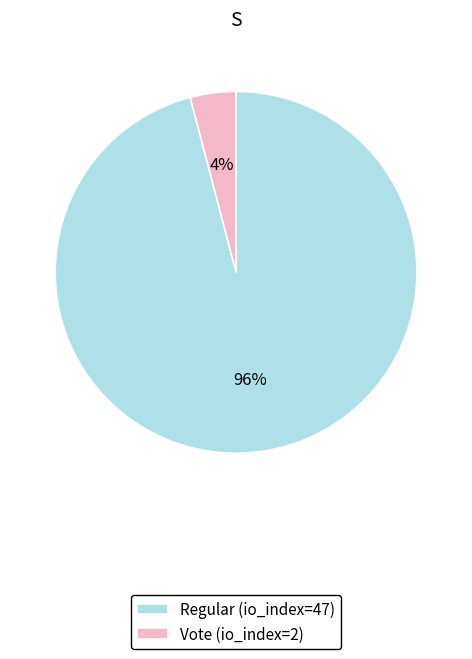

What percentage is the Vote (io_index=2) slice, to the nearest percent?

4%